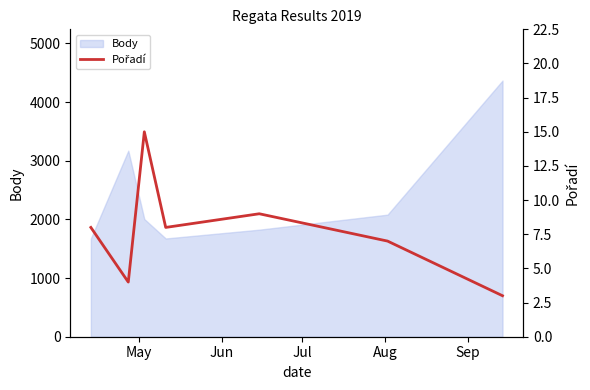

What is the highest value of the Body series?

4367